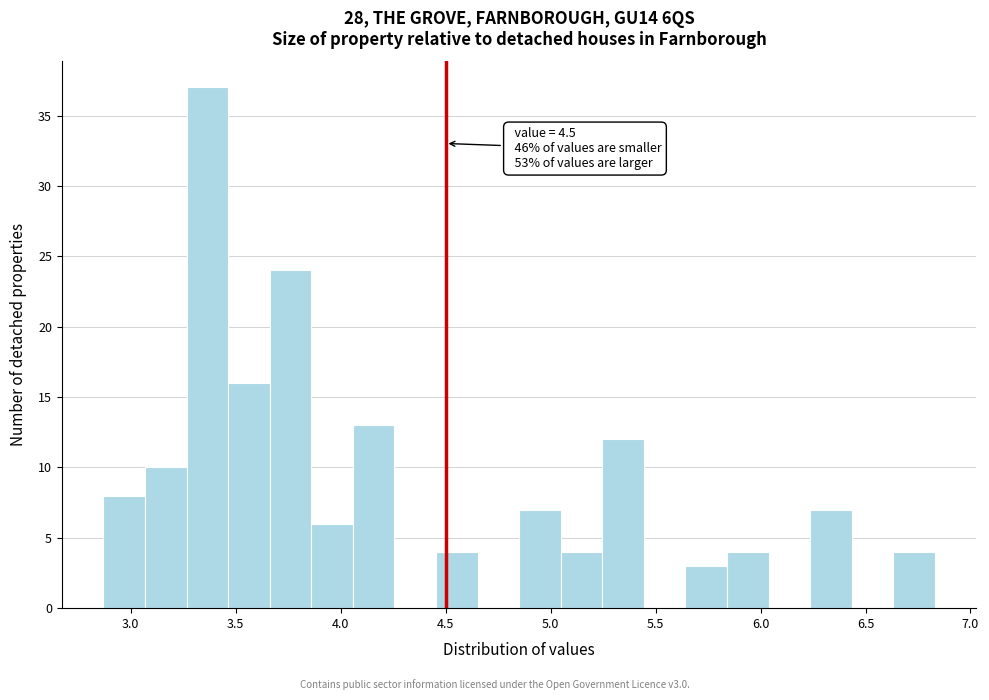

Around what value on the x-axis is the tallest bar? Give the approximate position of its centre, as read against the axis.

3.35